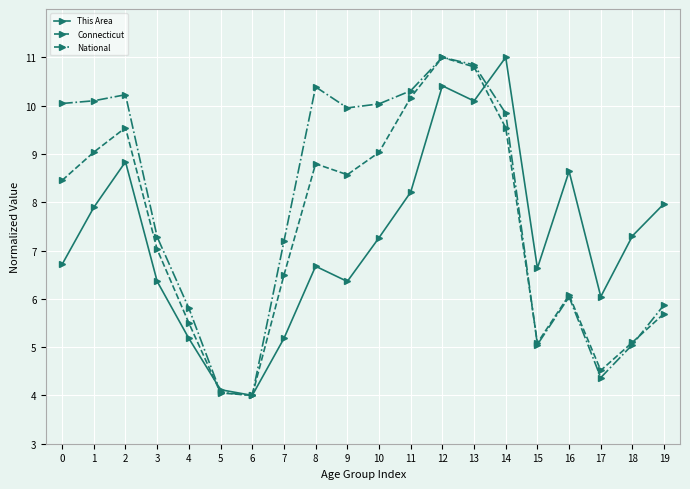

Reading left to right, list all the values displayed in this chart.

This Area: 0=6.7	1=7.9	2=8.8	3=6.4	4=5.2	5=4.1	6=4.0	7=5.2	8=6.7	9=6.4	10=7.3	11=8.2	12=10.4	13=10.1	14=11.0	15=6.6	16=8.6	17=6.0	18=7.3	19=8.0
Connecticut: 0=8.5	1=9.0	2=9.5	3=7.0	4=5.5	5=4.1	6=4.0	7=6.5	8=8.8	9=8.6	10=9.0	11=10.2	12=11.0	13=10.8	14=9.5	15=5.1	16=6.1	17=4.5	18=5.1	19=5.7
National: 0=10.0	1=10.1	2=10.2	3=7.3	4=5.8	5=4.1	6=4.0	7=7.2	8=10.4	9=10.0	10=10.0	11=10.3	12=11.0	13=10.8	14=9.8	15=5.1	16=6.0	17=4.4	18=5.1	19=5.9